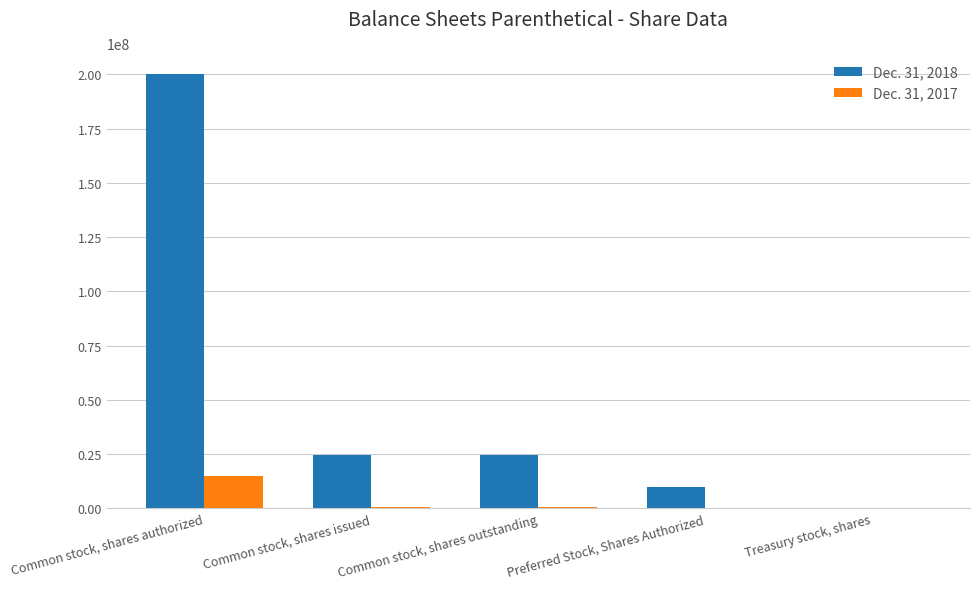

Are the bars horizontal?

No